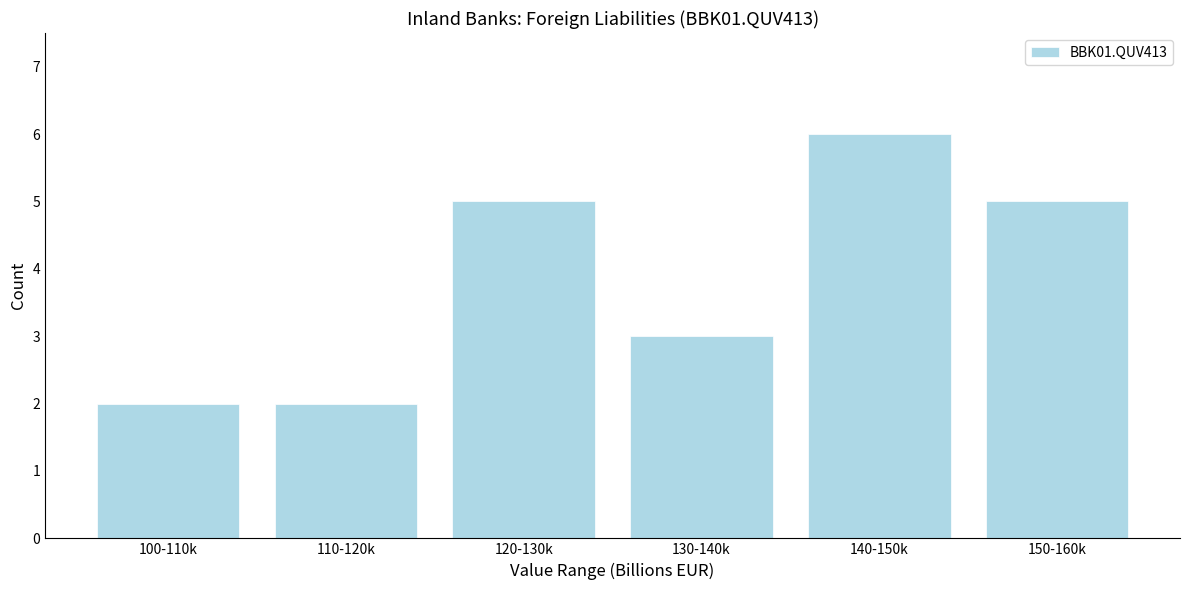

Reading right to left, transcribe all the data shown in this chart.

150-160k=5	140-150k=6	130-140k=3	120-130k=5	110-120k=2	100-110k=2